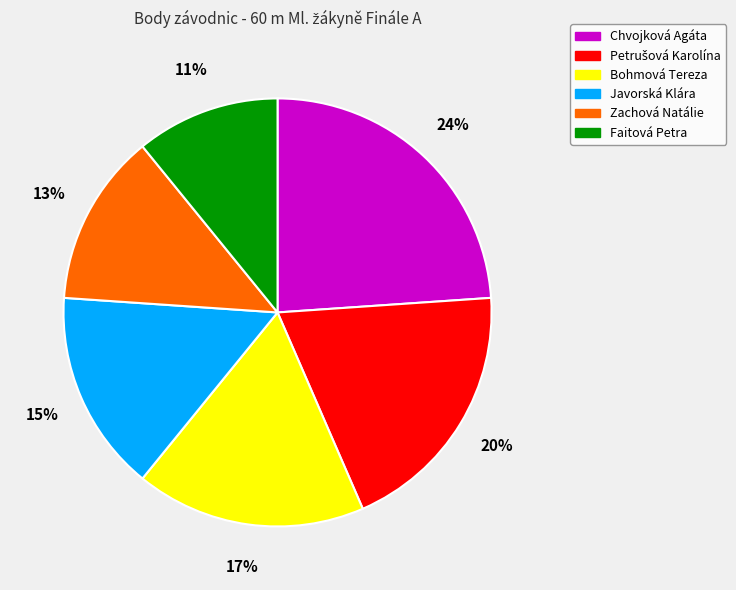

Is it true that Bohmová Tereza is 32% of the pie?

False